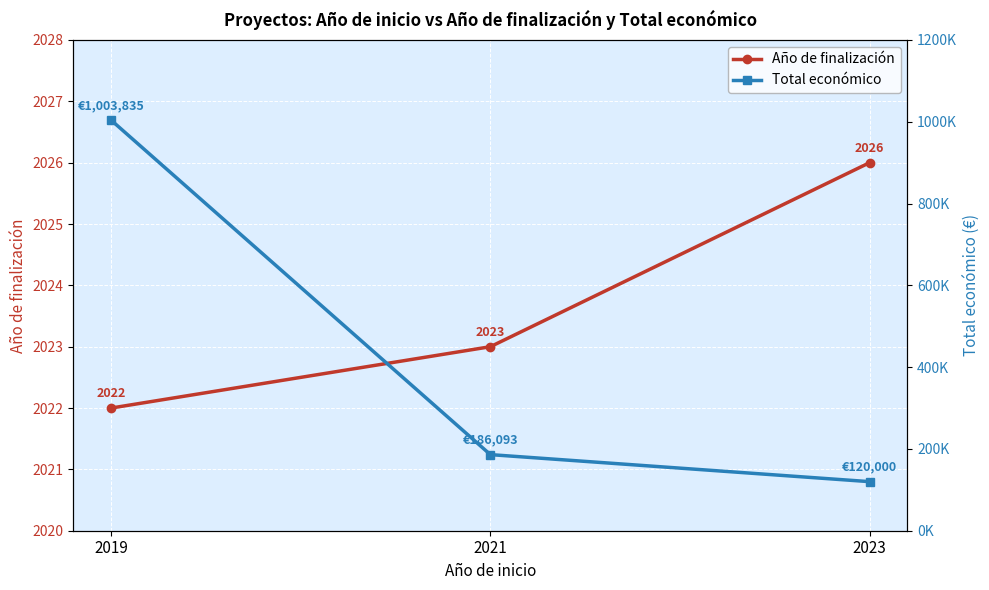

Is the value of Total económico at 2023 greater than the value of Año de finalización at 2019?

Yes